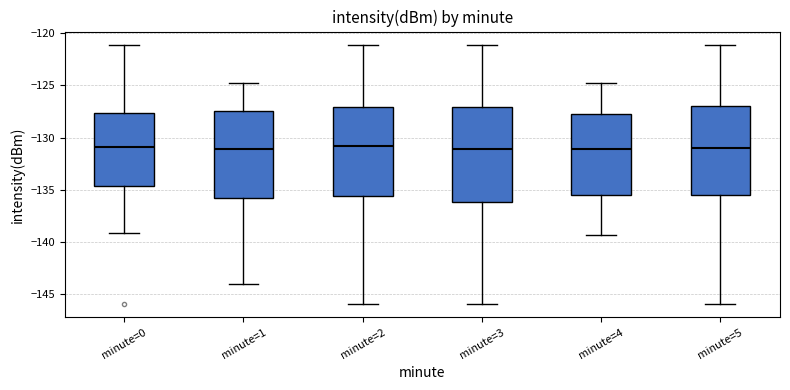

Where does the upper whisker of the box for minute=3 end on the y-axis? The values are not printed on the chart, so give them approximately, as read against the axis.

-121.0